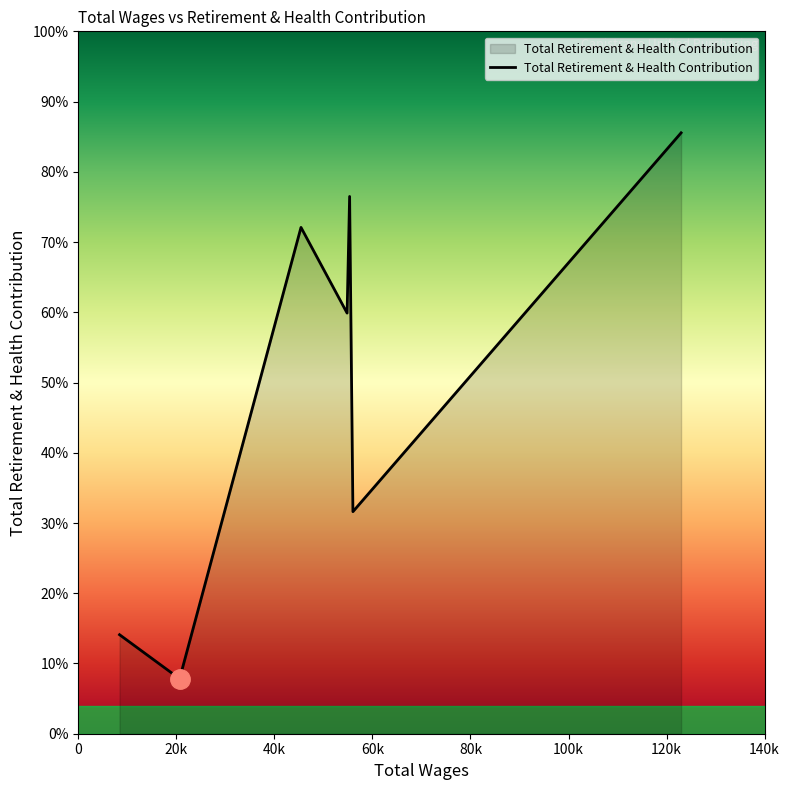

At which label is the value closest to 14006?

54831.0